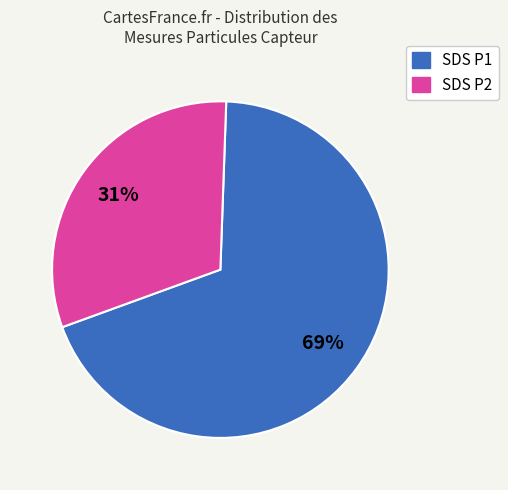

Is there a majority slice in this chart?

Yes